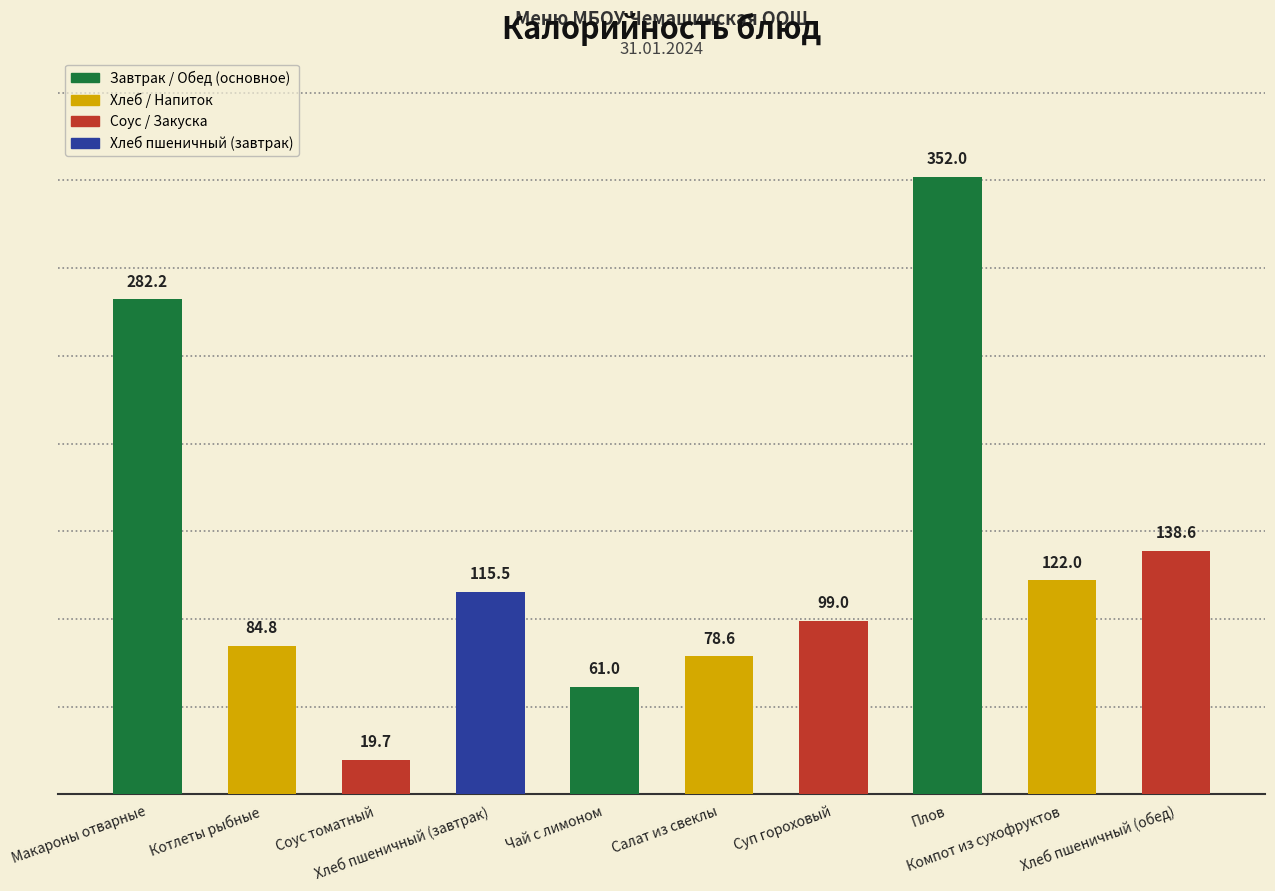

The value at Котлеты рыбные is 84.8. True or false?

True